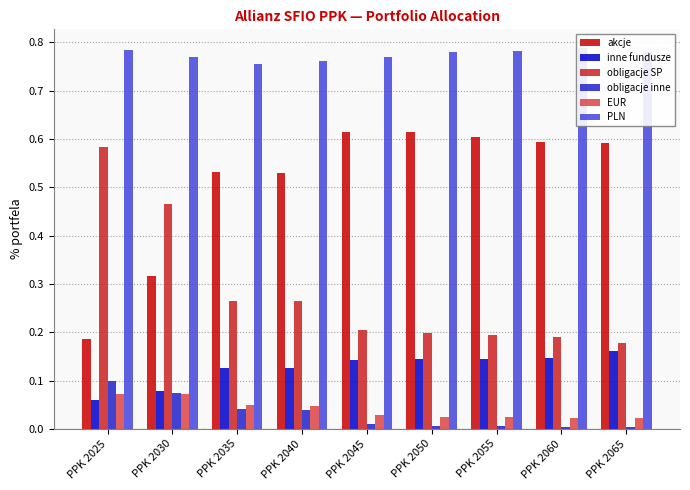

The akcje series shows 0.6 at PPK 2055. True or false?

True